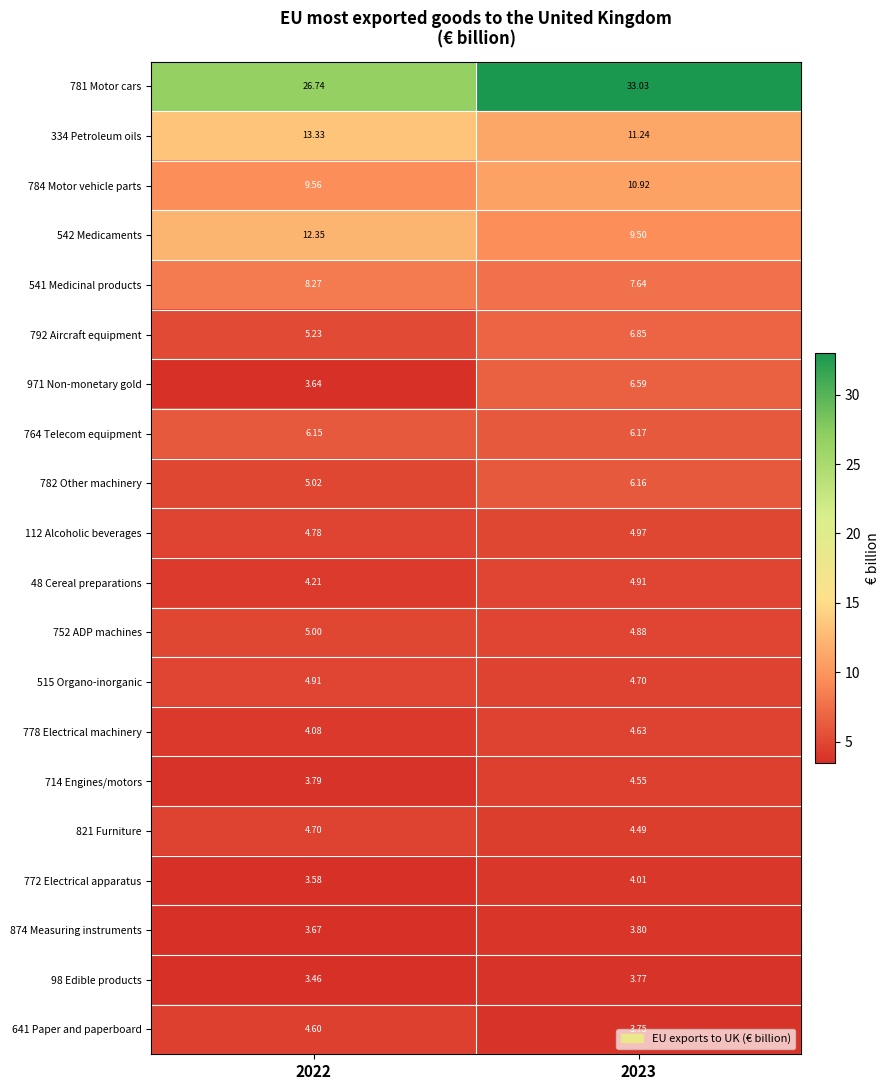

How many series are shown in this chart?

20